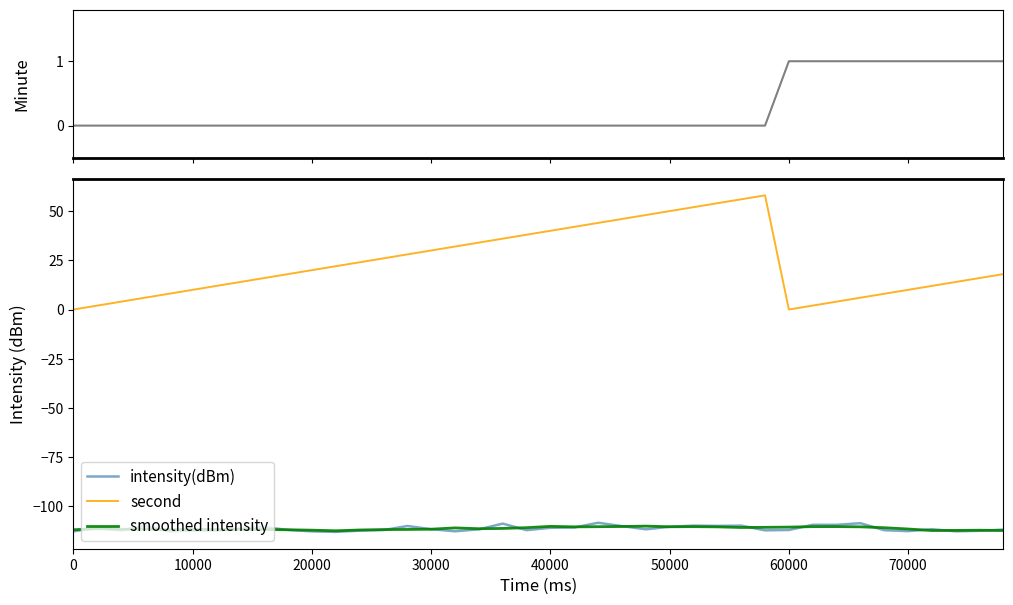

How many interior local peaks does the intensity(dBm) series have?

11